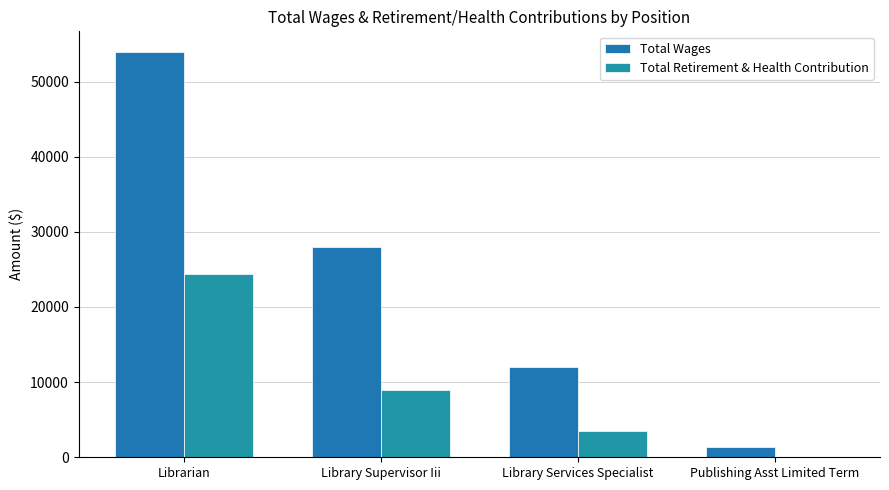

Which series has the largest total across all categories?

Total Wages